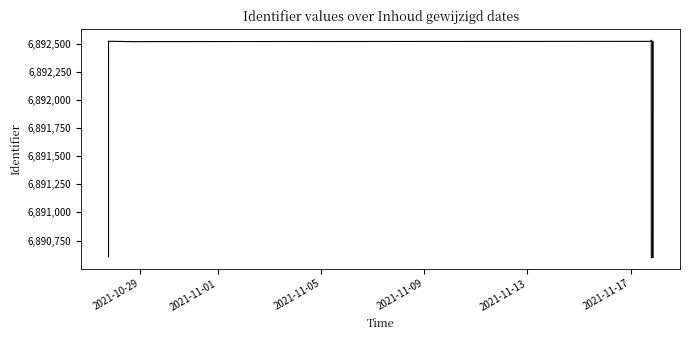

How many categories are shown in the chart?

11